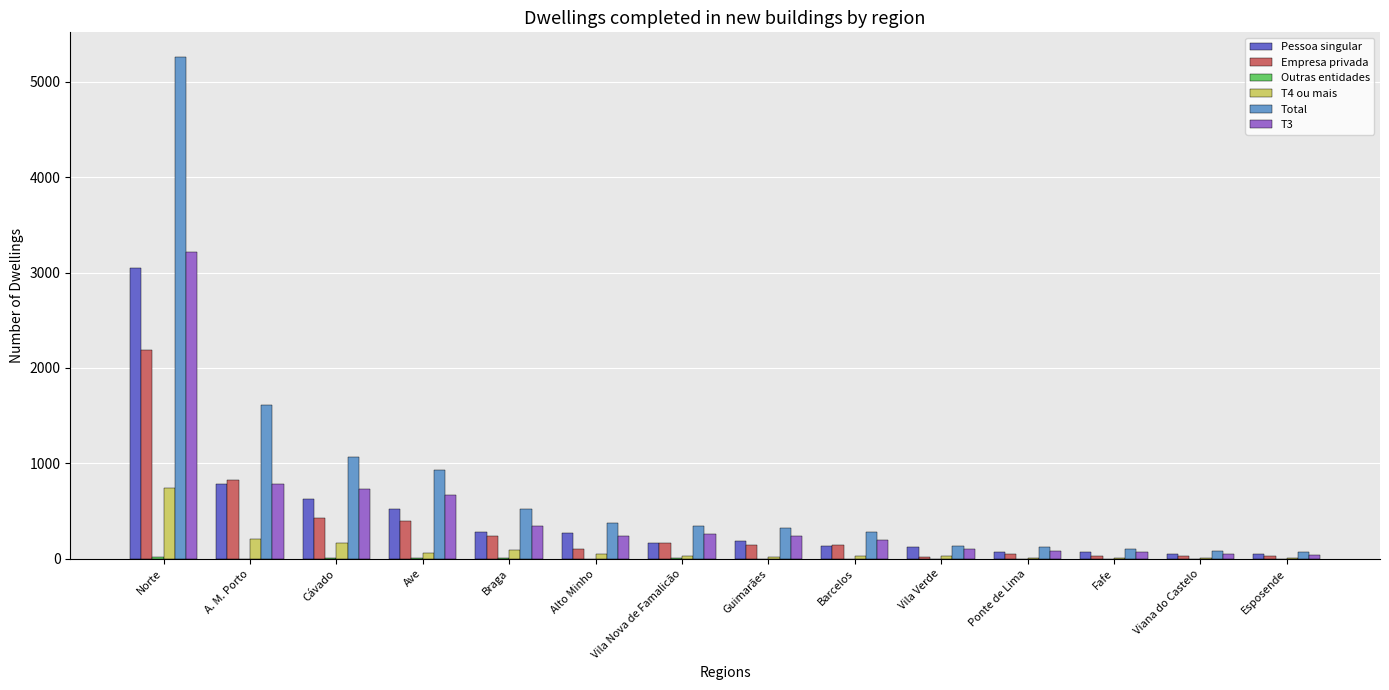

The Pessoa singular series shows 135 at Barcelos. True or false?

True